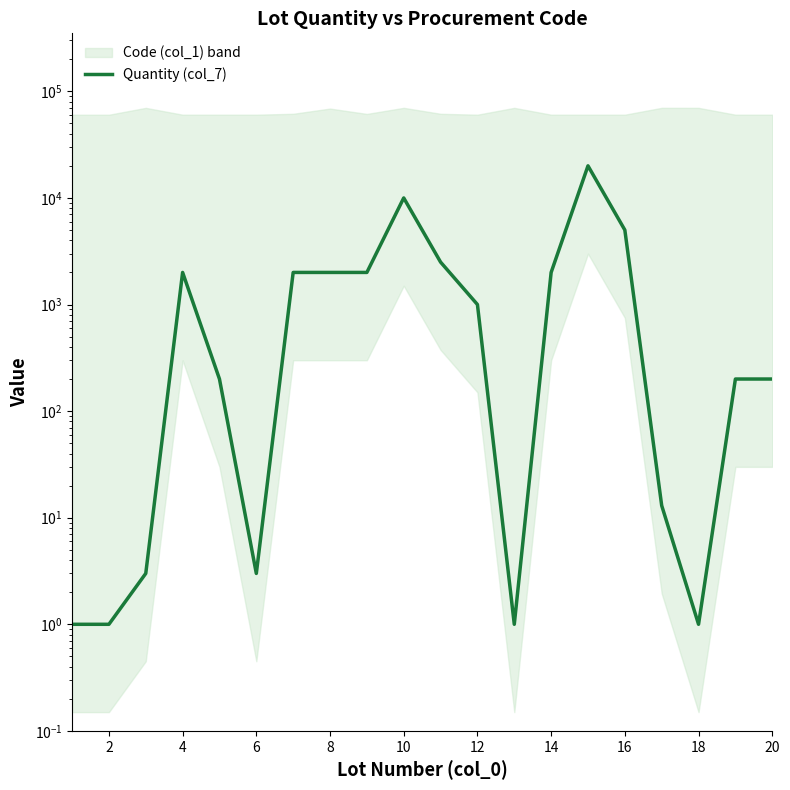

True or false: the data shows 29781 at 14.

False